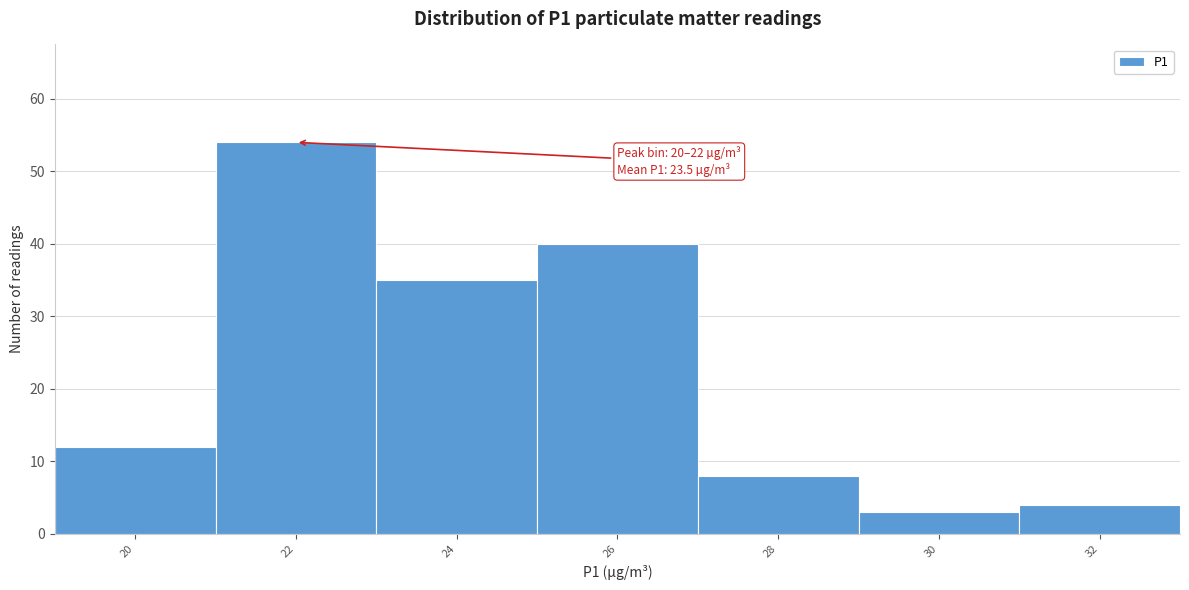

Reading left to right, extract all data points from this chart.

20=12	22=54	24=35	26=40	28=8	30=3	32=4